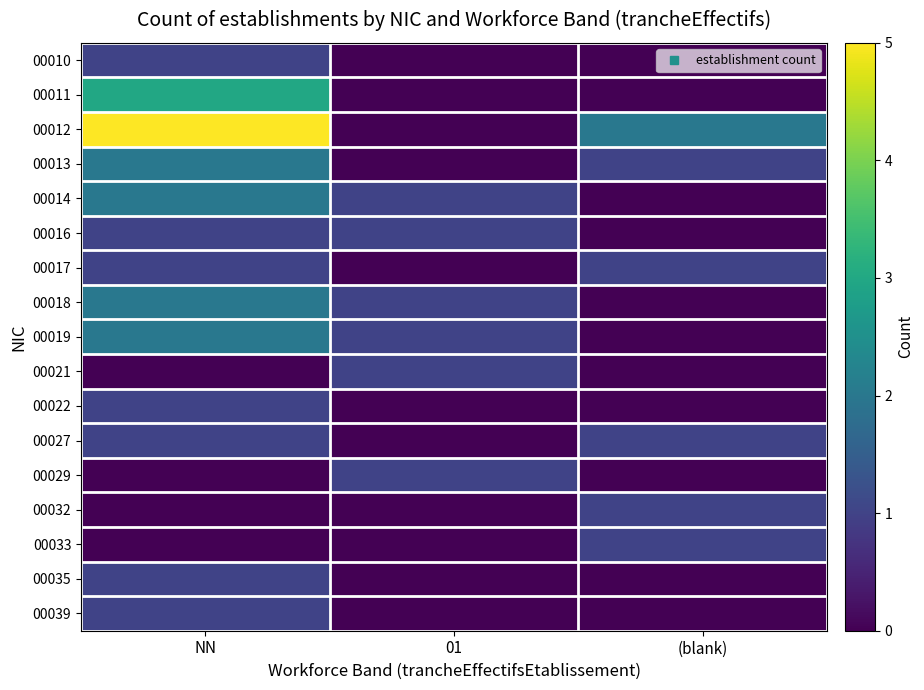

Reading right to left, transcribe all the data shown in this chart.

00010: (blank)=0	01=0	NN=1
00011: (blank)=0	01=0	NN=3
00012: (blank)=2	01=0	NN=5
00013: (blank)=1	01=0	NN=2
00014: (blank)=0	01=1	NN=2
00016: (blank)=0	01=1	NN=1
00017: (blank)=1	01=0	NN=1
00018: (blank)=0	01=1	NN=2
00019: (blank)=0	01=1	NN=2
00021: (blank)=0	01=1	NN=0
00022: (blank)=0	01=0	NN=1
00027: (blank)=1	01=0	NN=1
00029: (blank)=0	01=1	NN=0
00032: (blank)=1	01=0	NN=0
00033: (blank)=1	01=0	NN=0
00035: (blank)=0	01=0	NN=1
00039: (blank)=0	01=0	NN=1